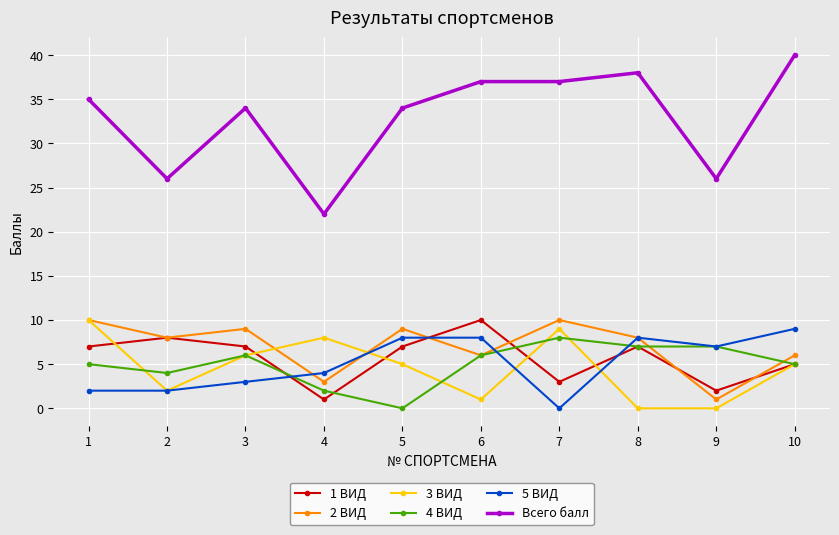

What is the minimum value for 1 ВИД?

1